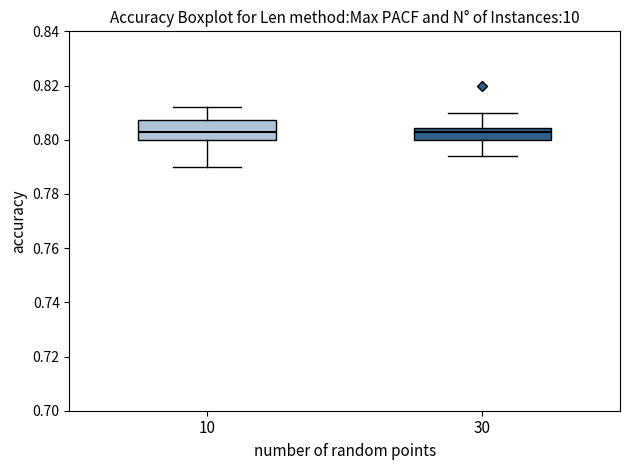

Comparing the boxes themselves (not the whiskers), which one is the tallest?

10